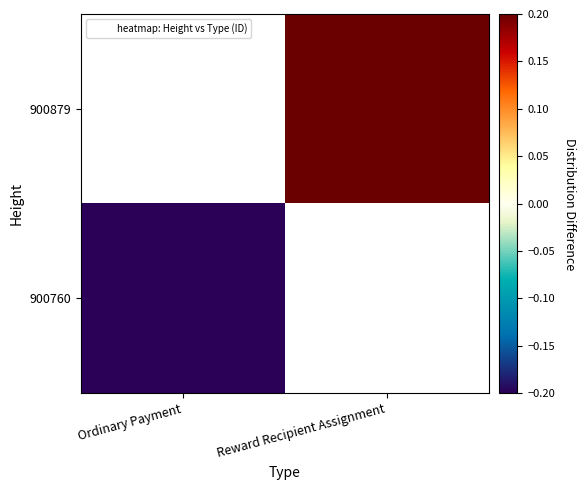

How many distinct data groups are displayed?

2